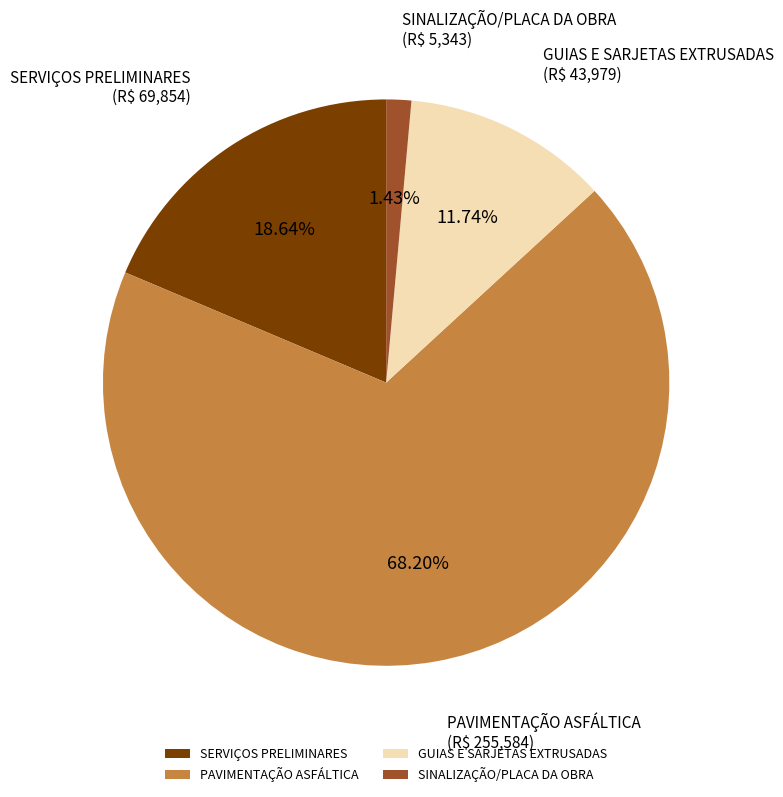

Is it true that SERVIÇOS PRELIMINARES is 25% of the pie?

False